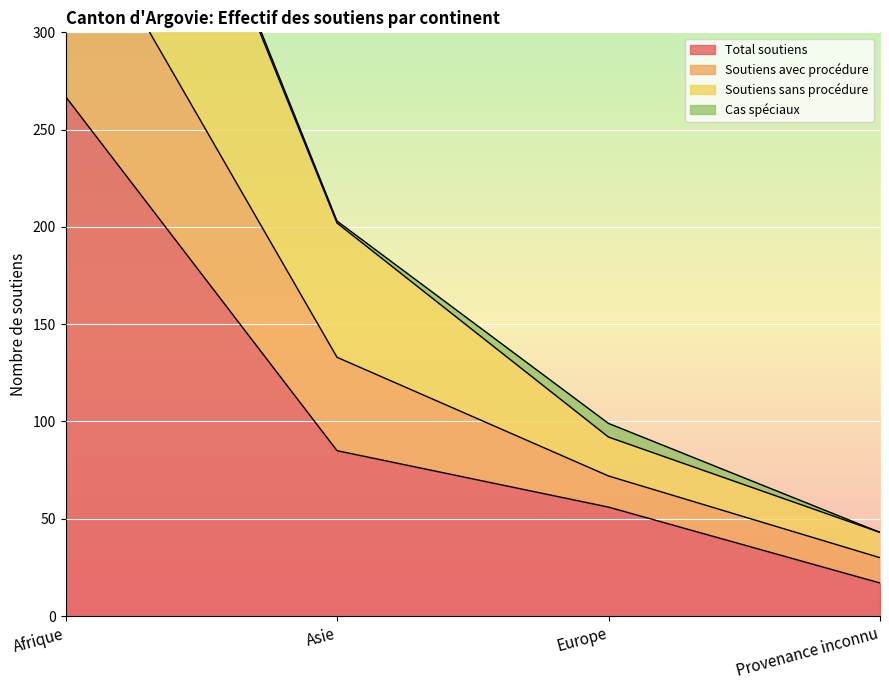

What is the sum of the Soutiens sans procédure values at Afrique and Europe?

650